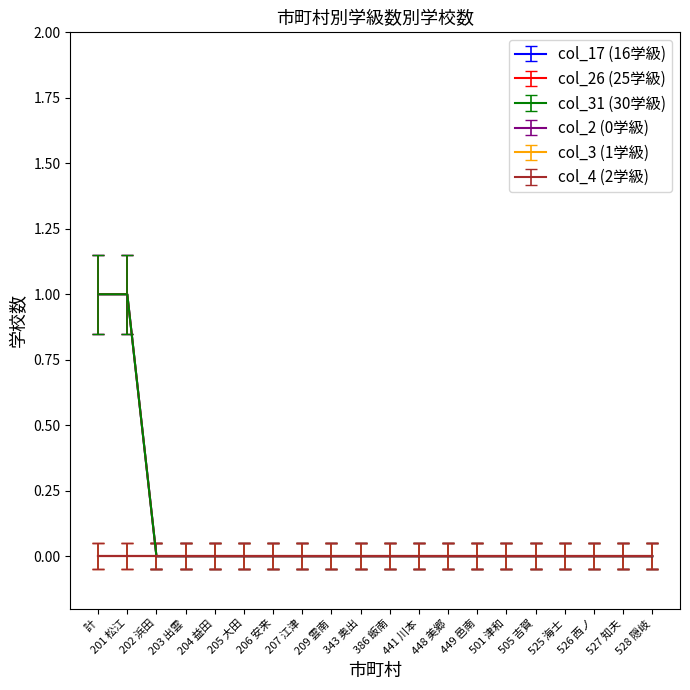

True or false: col_17 (16学級) and col_31 (30学級) cross at least once.

False